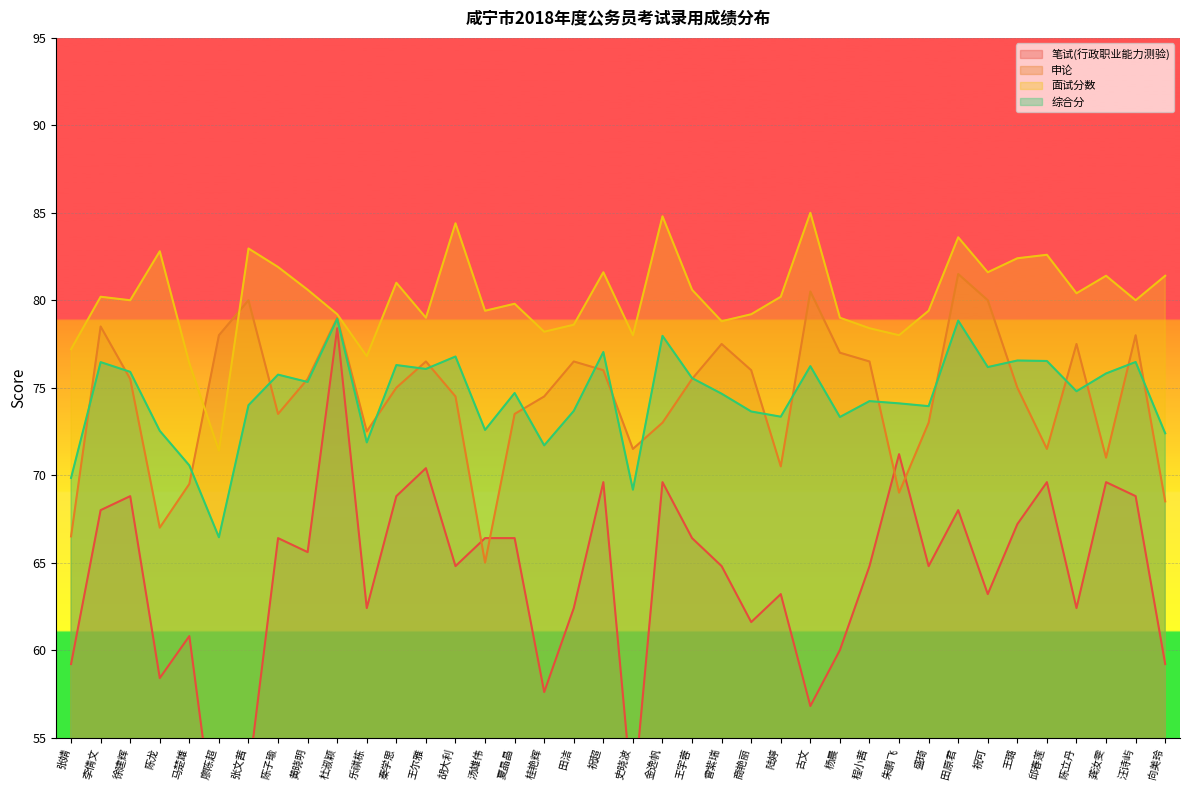

At which category does 综合分 reach its first local peak?

李倩文